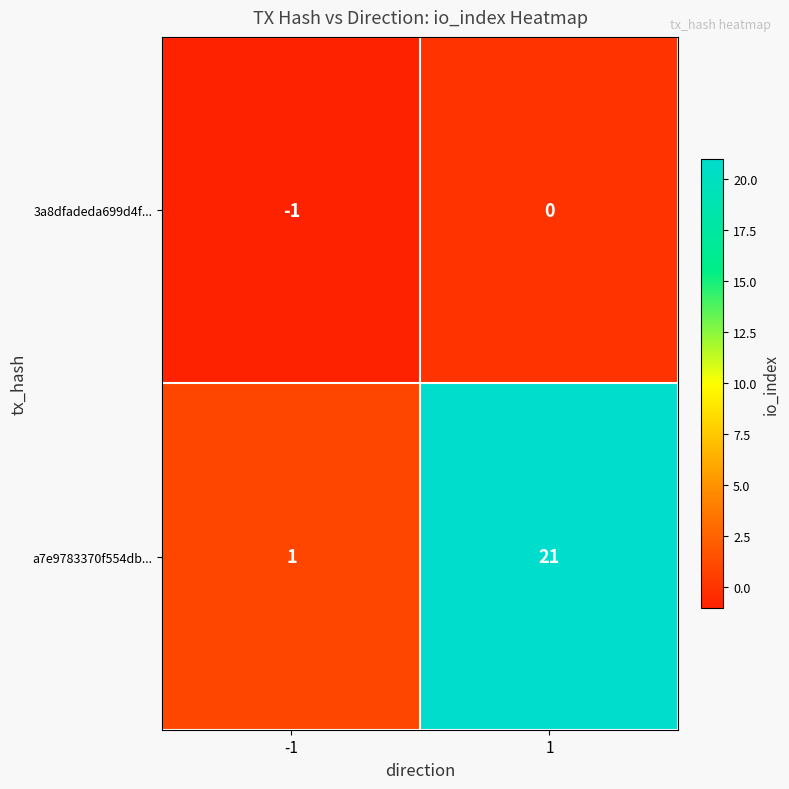

Rank the series by their maximum value, from highest to lowest.

a7e9783370f554db..., 3a8dfadeda699d4f...